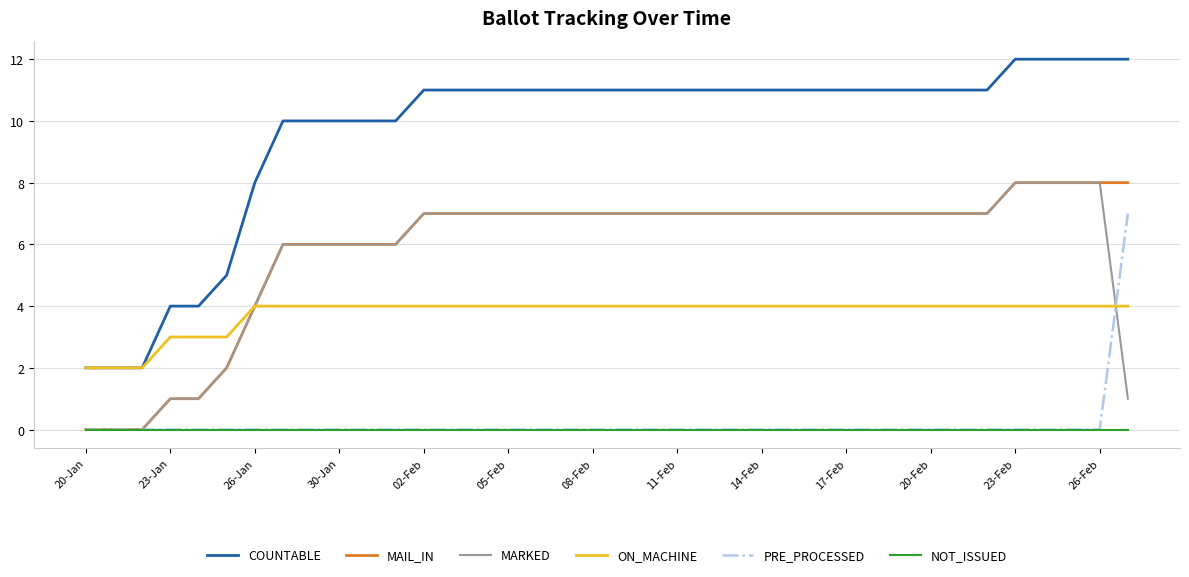

Which series has the largest total across all categories?

COUNTABLE